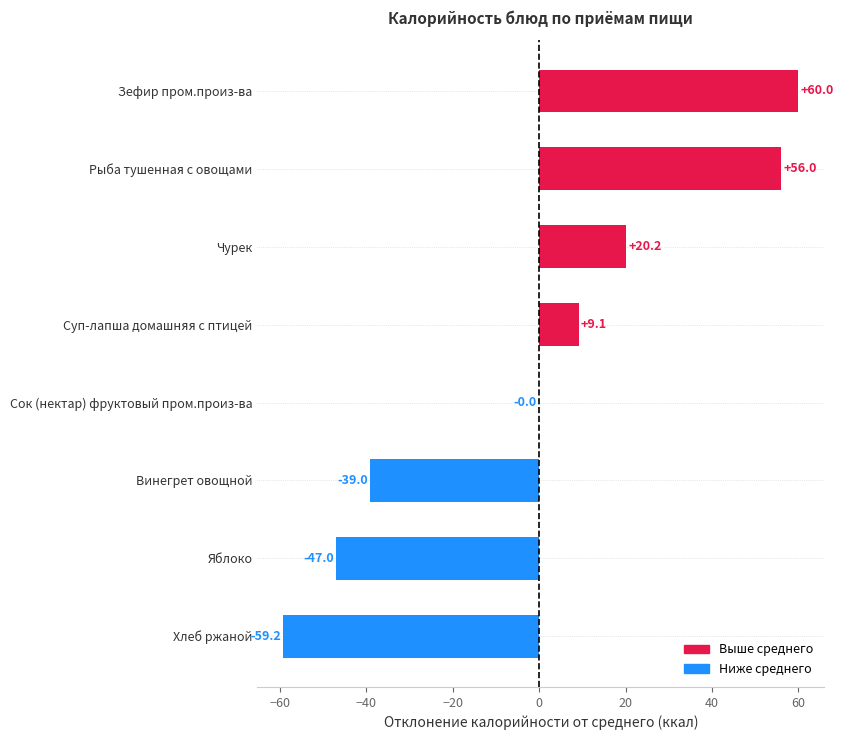

What is the change in value from Суп-лапша домашняя с птицей to Яблоко?

-56.1